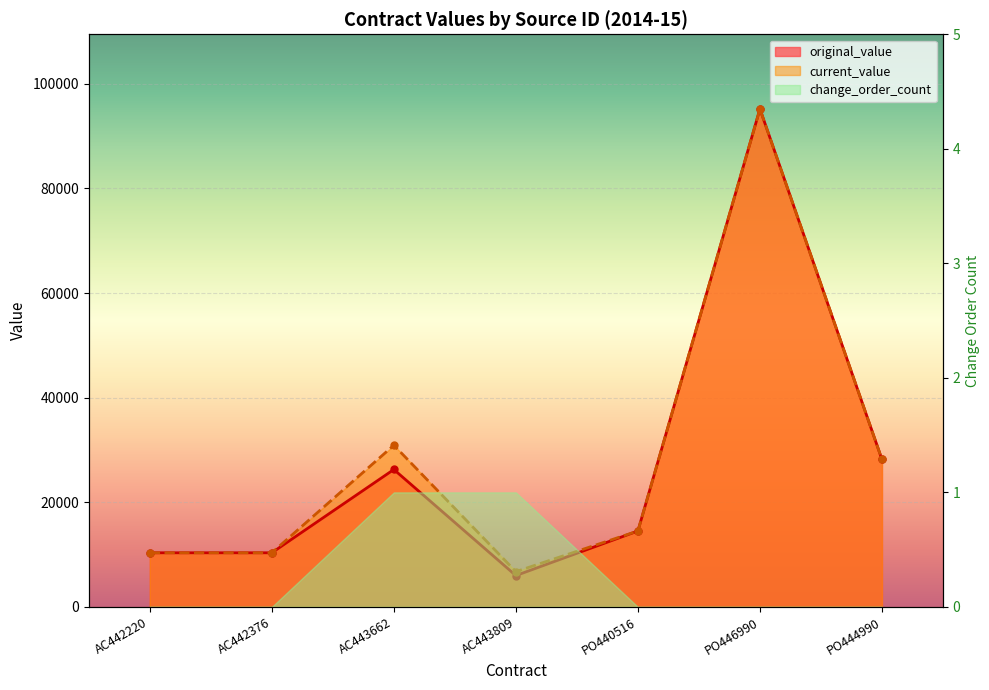

True or false: current_value has a value of 8955.7 at AC443809.

False